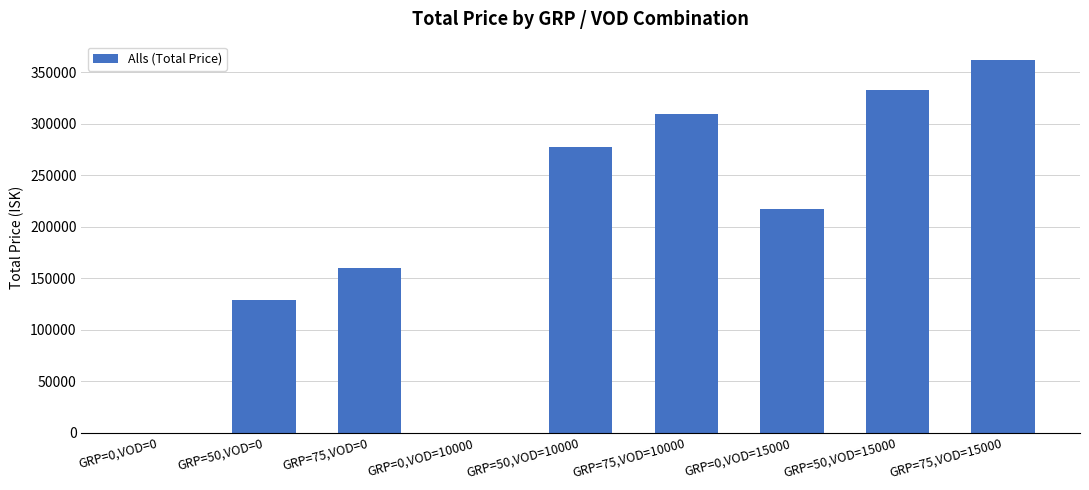

What is the maximum value shown in the chart?

361668.8